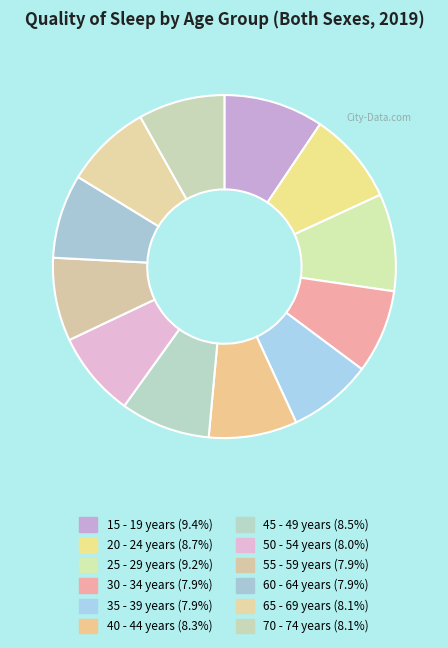

Between 15 - 19 years and 60 - 64 years, which is larger?

15 - 19 years